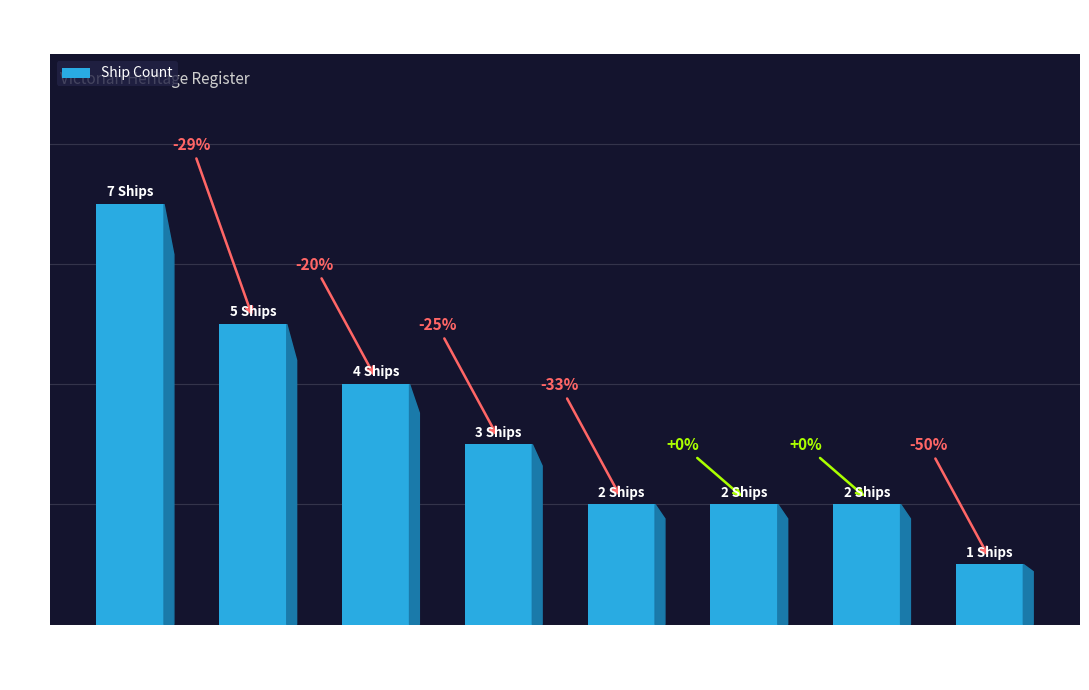

What is the difference between the values at Port Phillip and Apollo Bay?

1